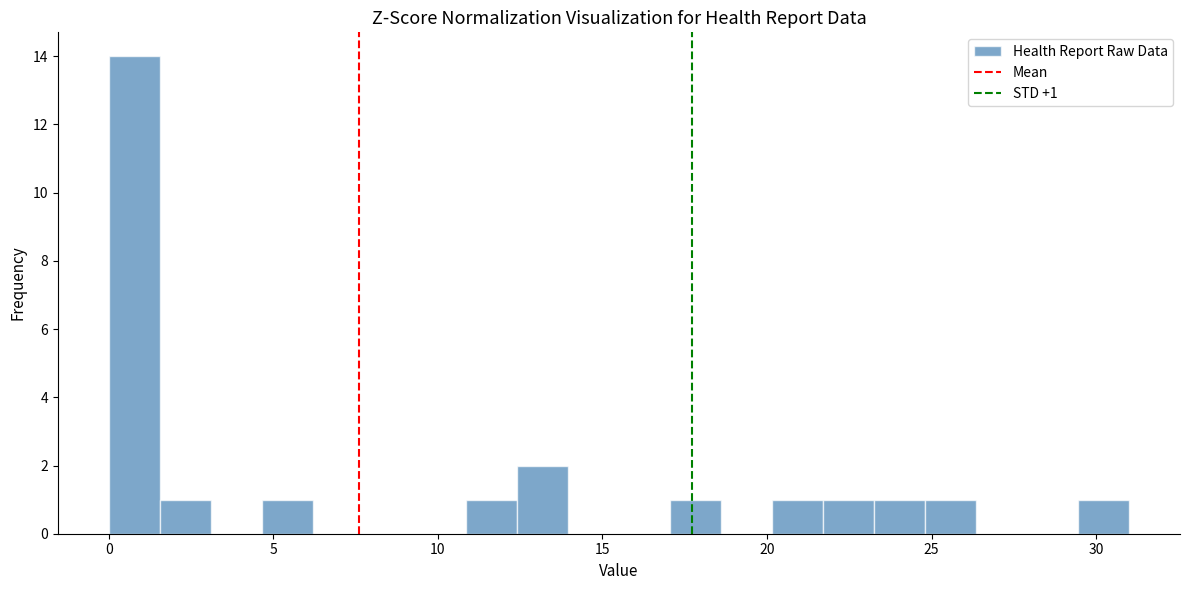

Read against the x-axis, roughly where is the centre of the tallest bar?

1.0